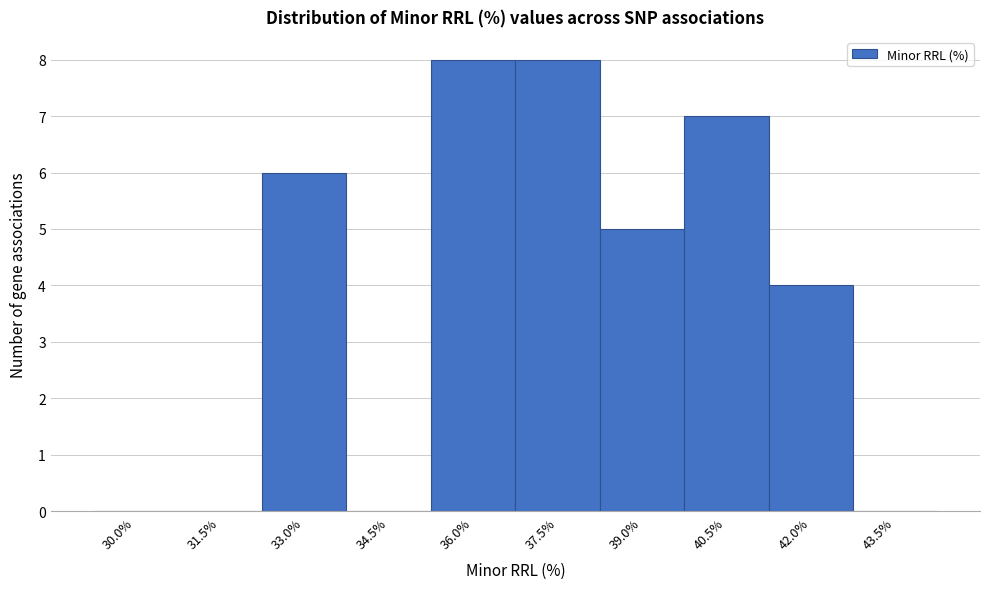

Reading left to right, transcribe all the data shown in this chart.

30.0%=0	31.5%=0	33.0%=6	34.5%=0	36.0%=8	37.5%=8	39.0%=5	40.5%=7	42.0%=4	43.5%=0